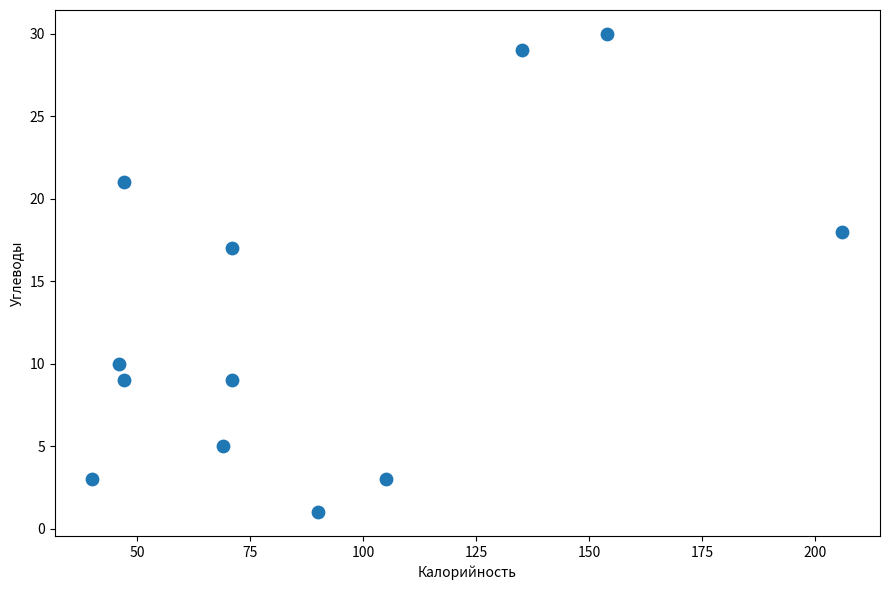

What is the range of X values (max minus min)?

166